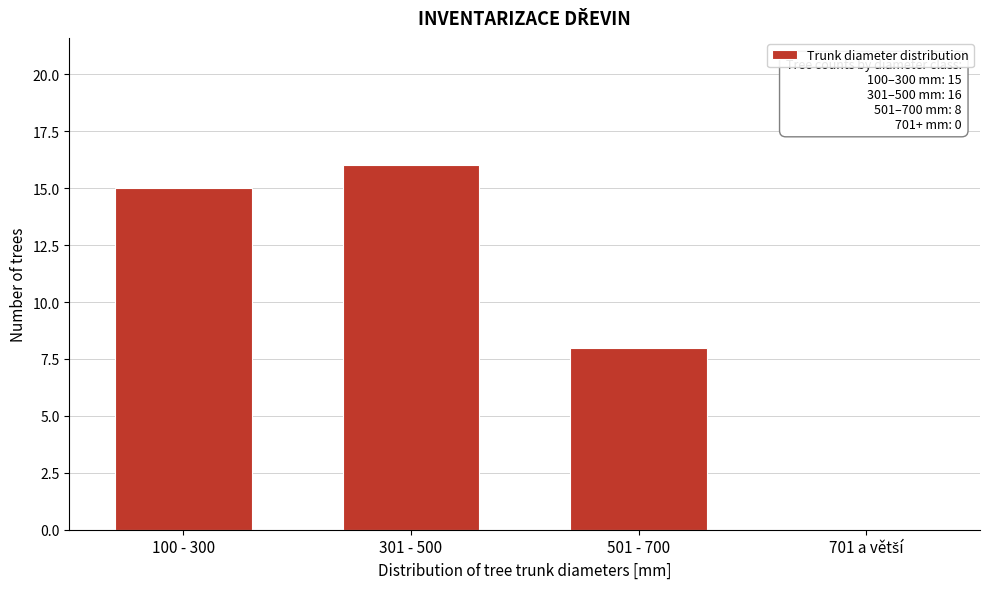

What is the change in value from 100 - 300 to 501 - 700?

-7